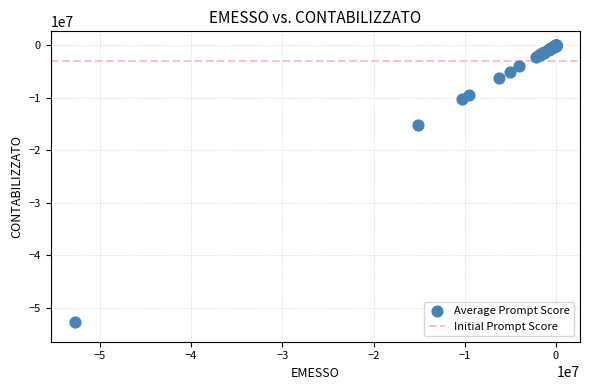

What Y value in the scatter plot is closest to -26383071?

-15130742.9